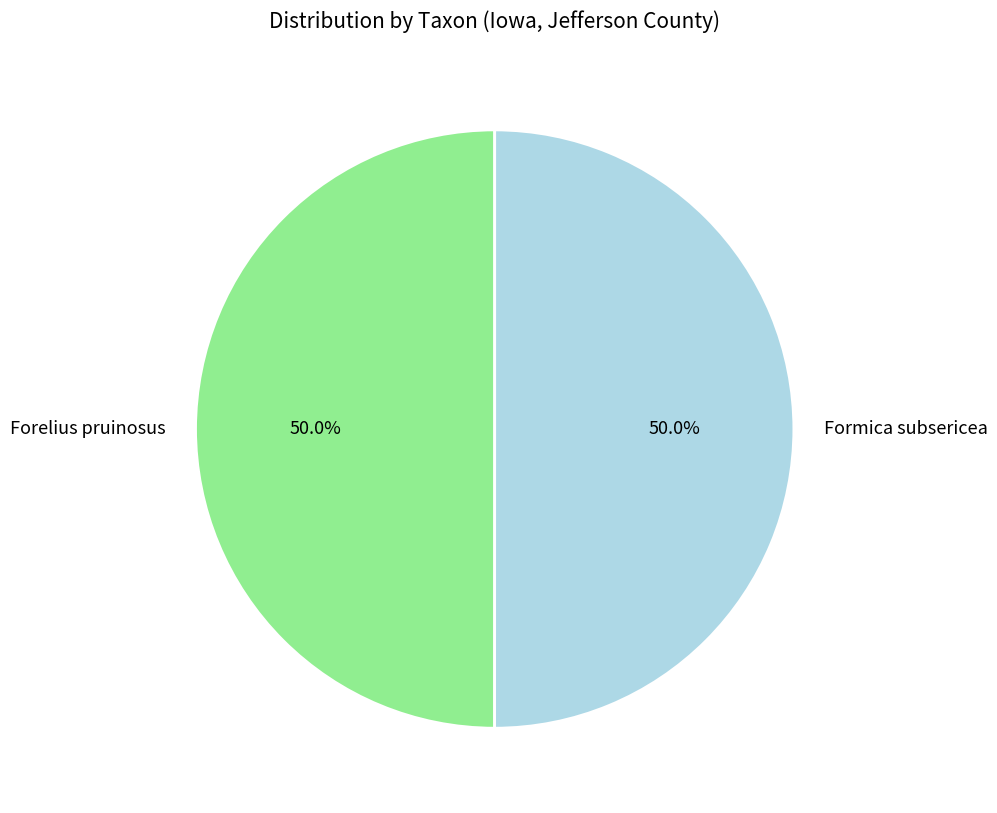

What portion of the pie excludes Forelius pruinosus?

50.0%